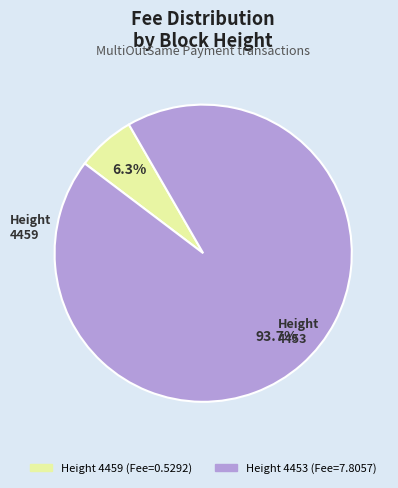

Does any single category account for the majority?

Yes